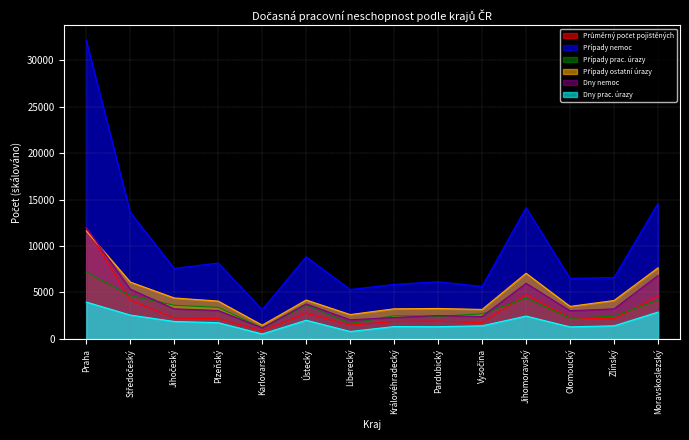

What is the approximate value of Případy ostatní úrazy at Jihočeský?

4413.5